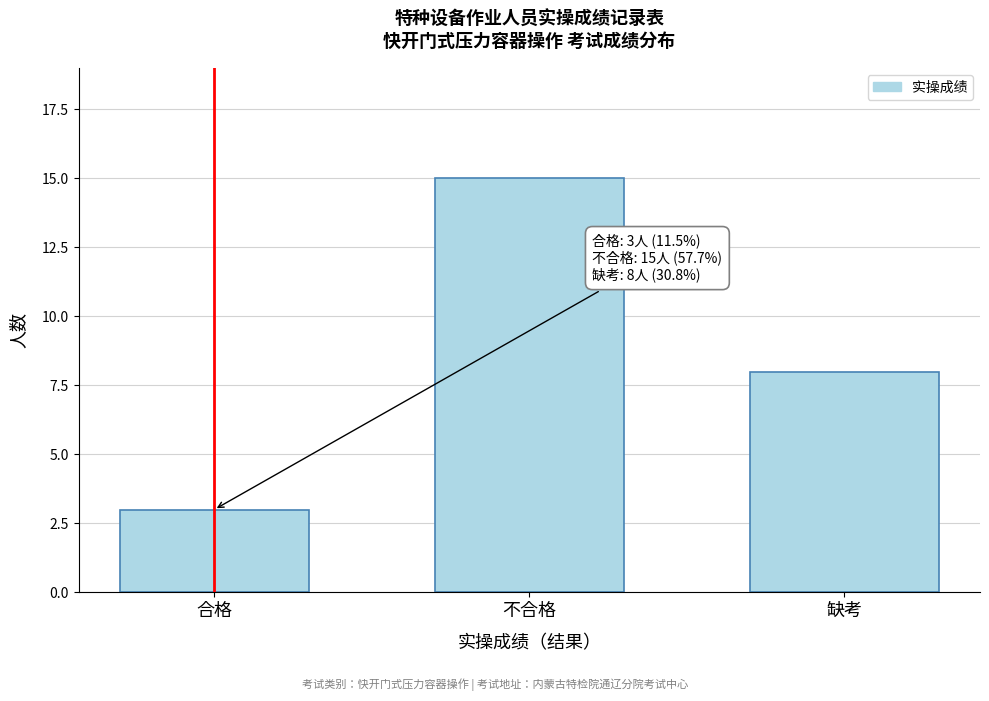

Reading left to right, transcribe all the data shown in this chart.

合格=3	不合格=15	缺考=8